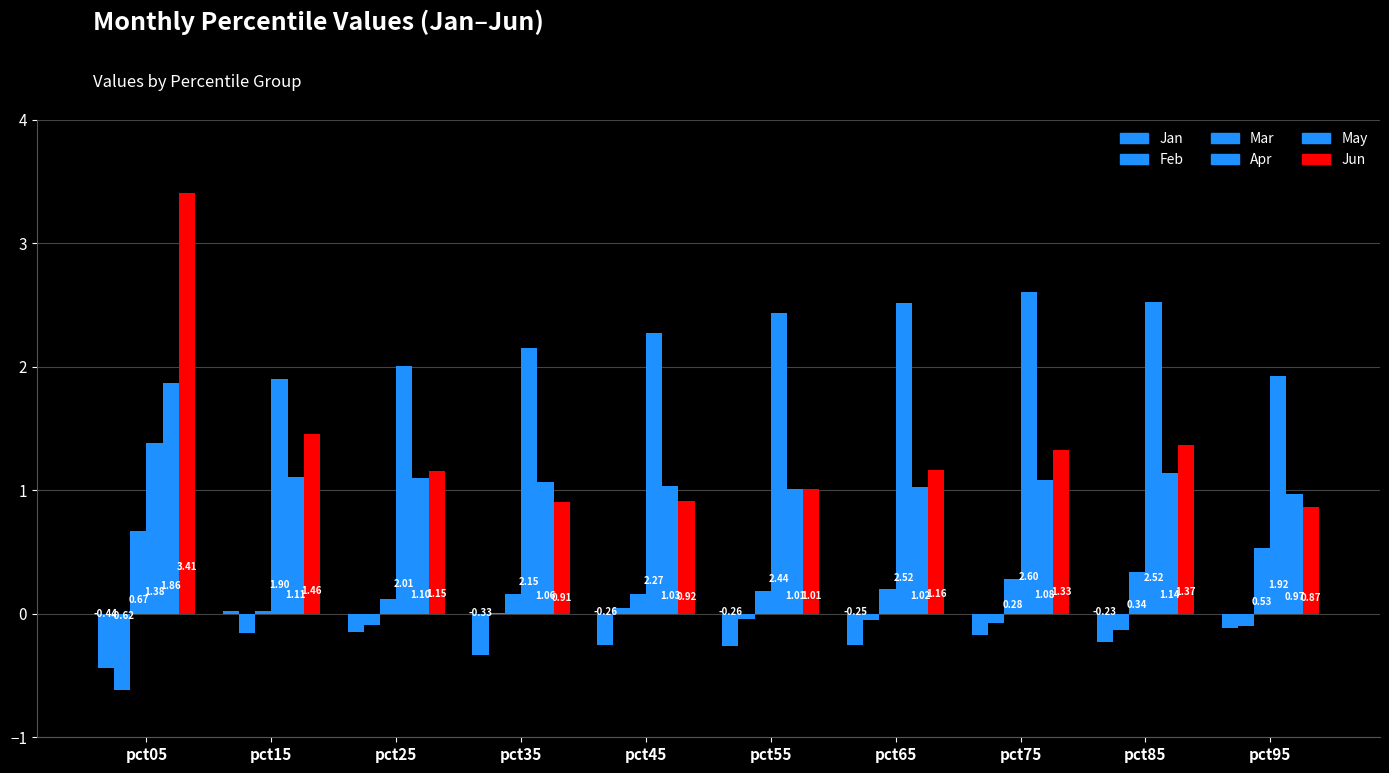

How many data points does each series have?

10